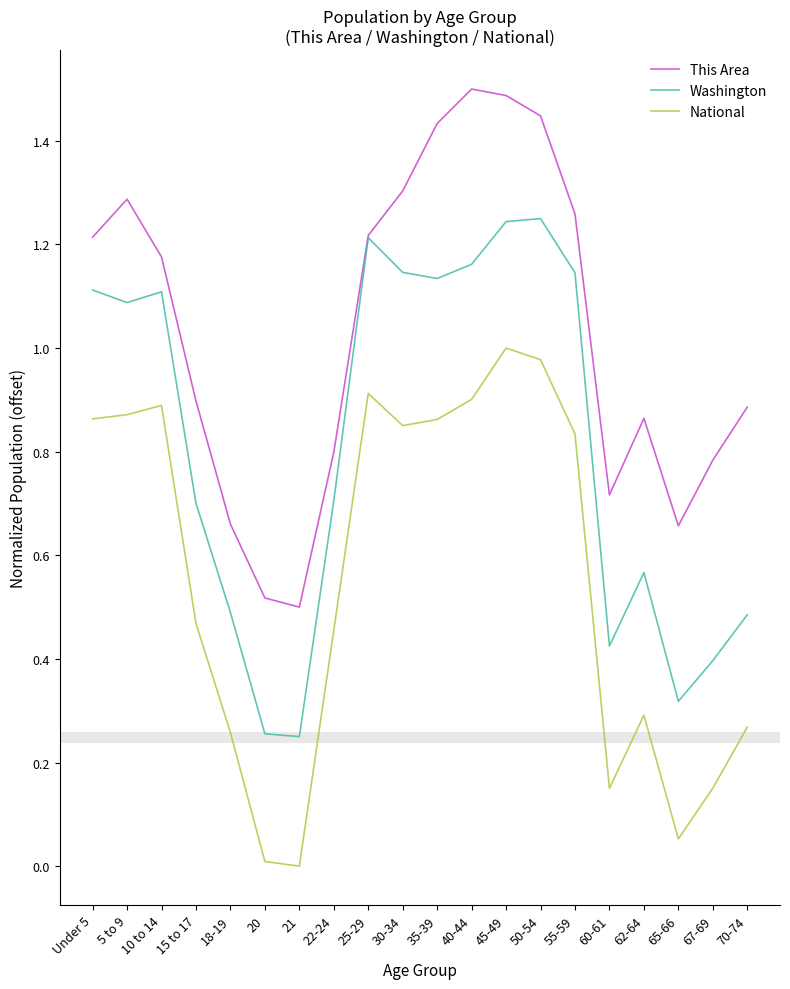

True or false: National and This Area intersect in this chart.

False